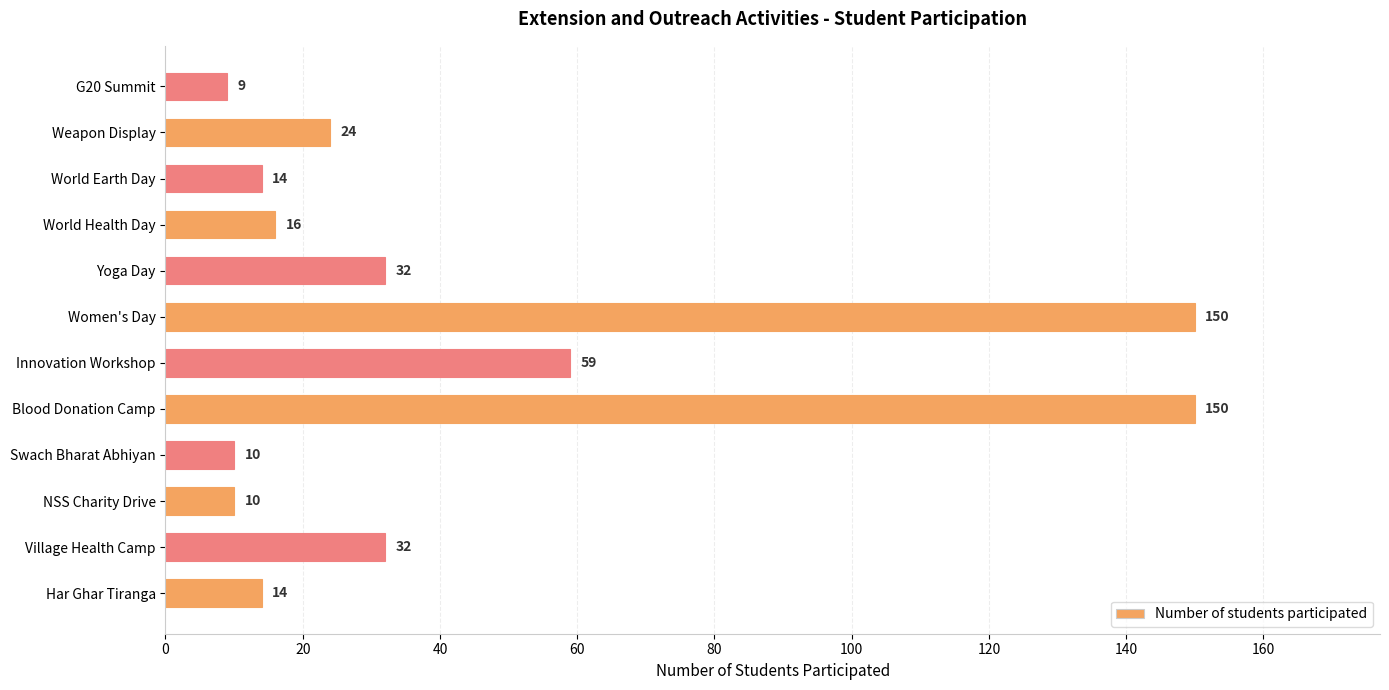

True or false: the data shows 14 at World Earth Day.

True